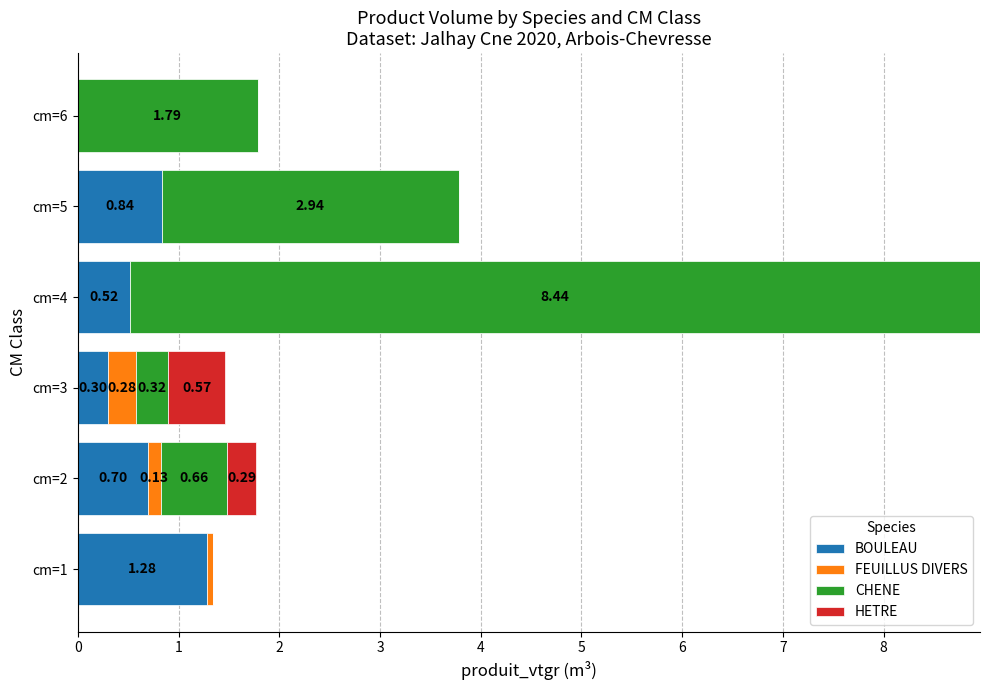

List the series in order of their peak value, lowest first.

FEUILLUS DIVERS, HETRE, BOULEAU, CHENE